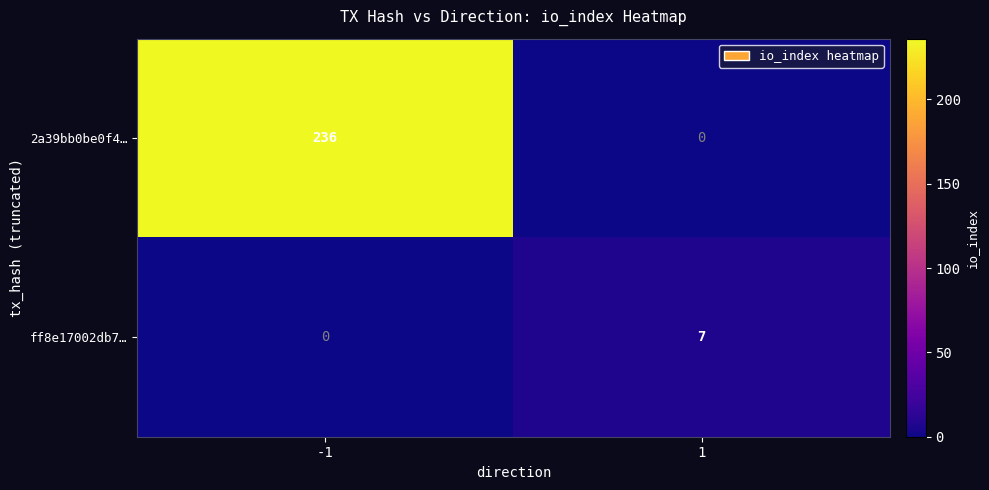

List the series in order of their overall mean, lowest first.

ff8e17002db7…, 2a39bb0be0f4…